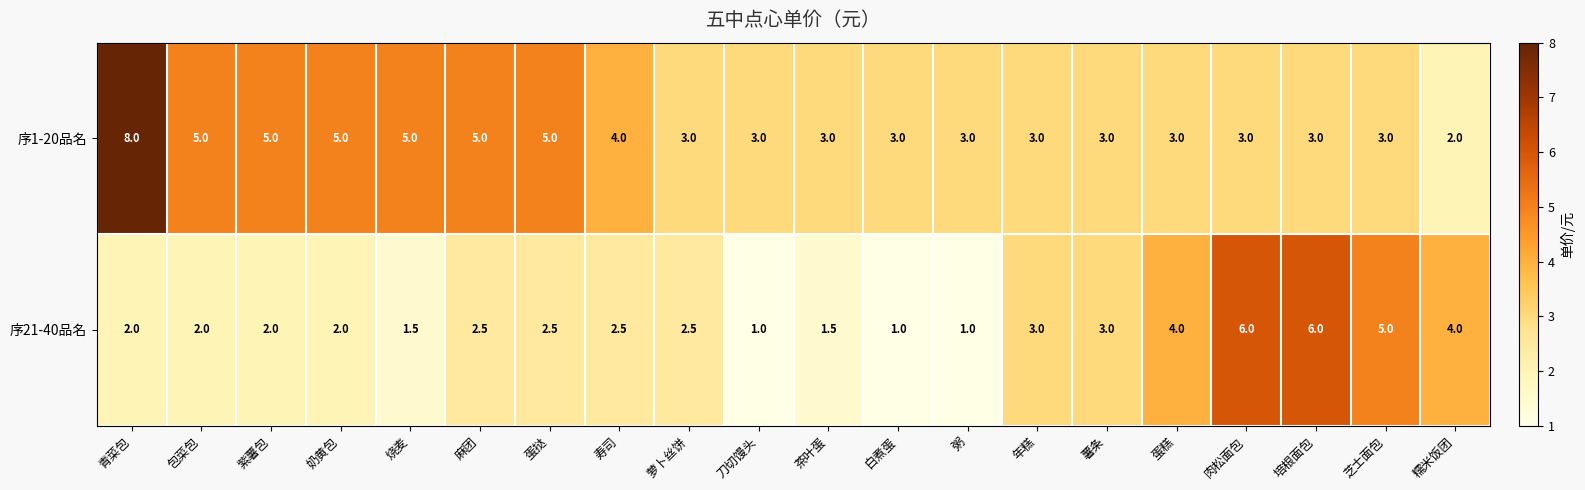

Where does the 序1-20品名 series first go above 3?

青菜包